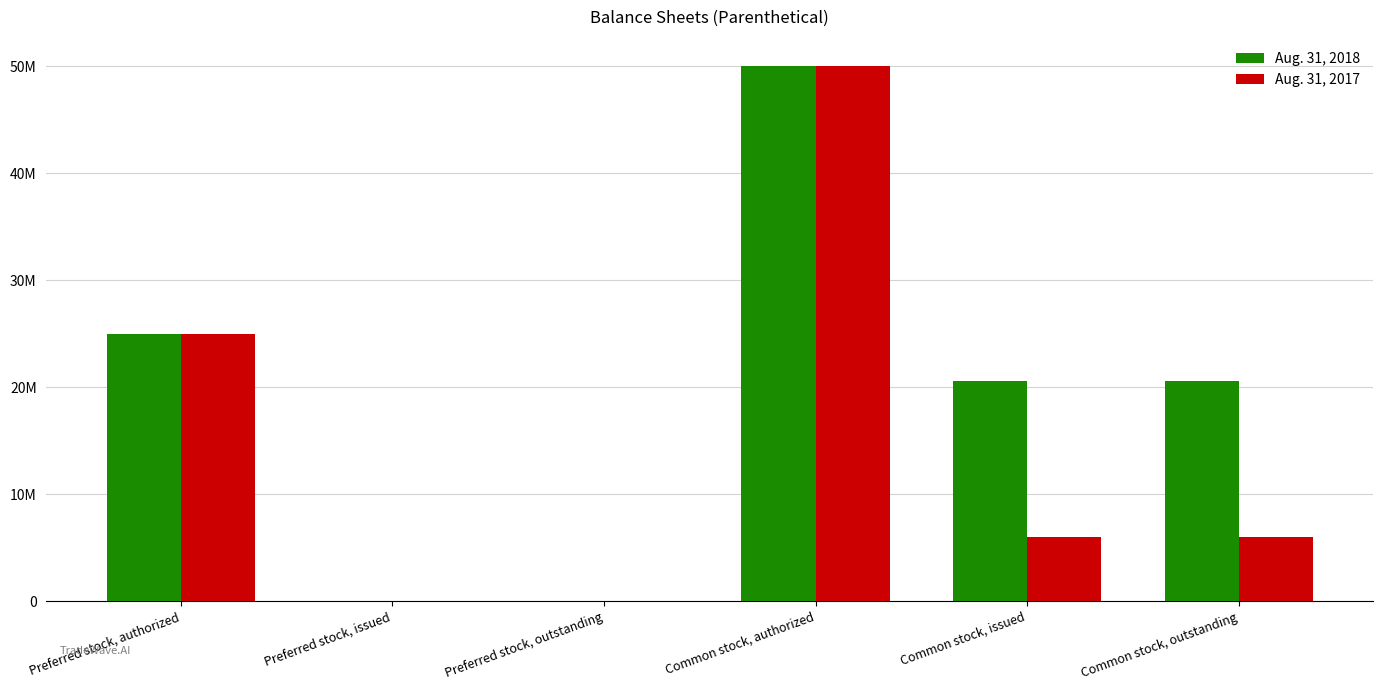

Are the bars horizontal?

No